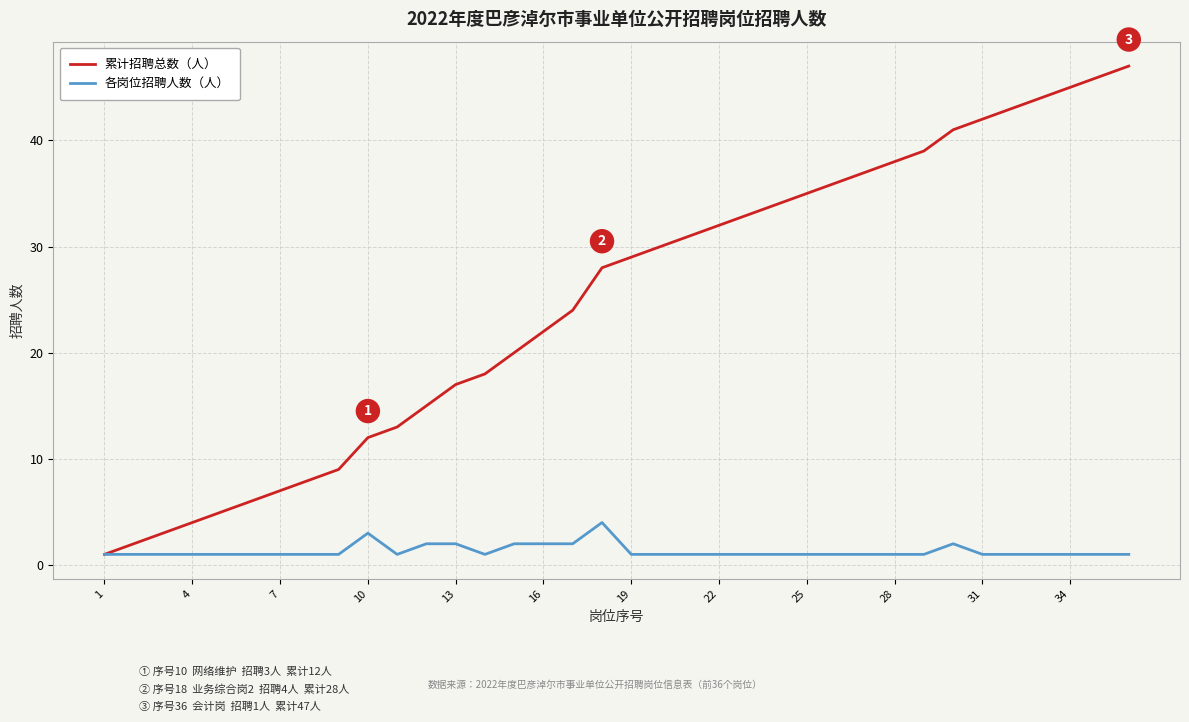

Which series has the largest range (max minus min)?

累计招聘总数（人）